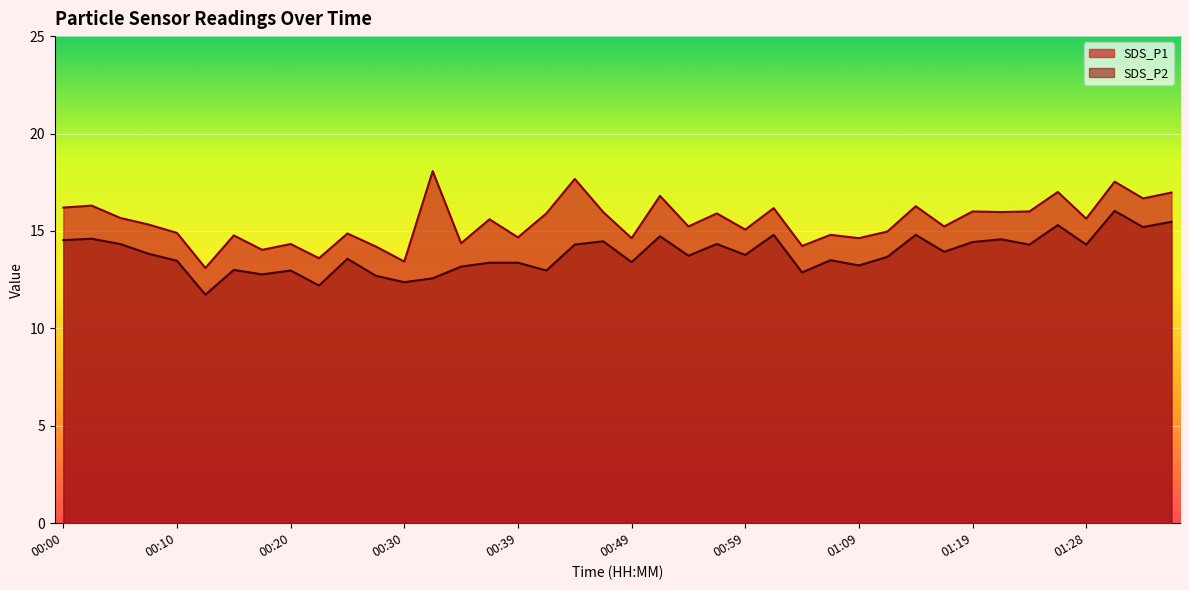

What is the smallest value displayed?

11.7